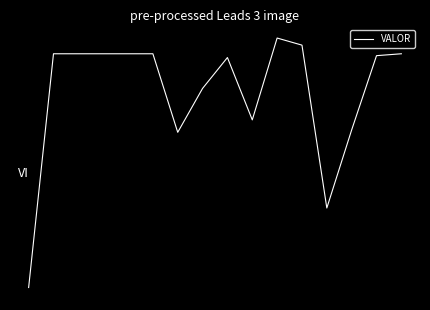

Does the chart have visible grid lines?

No